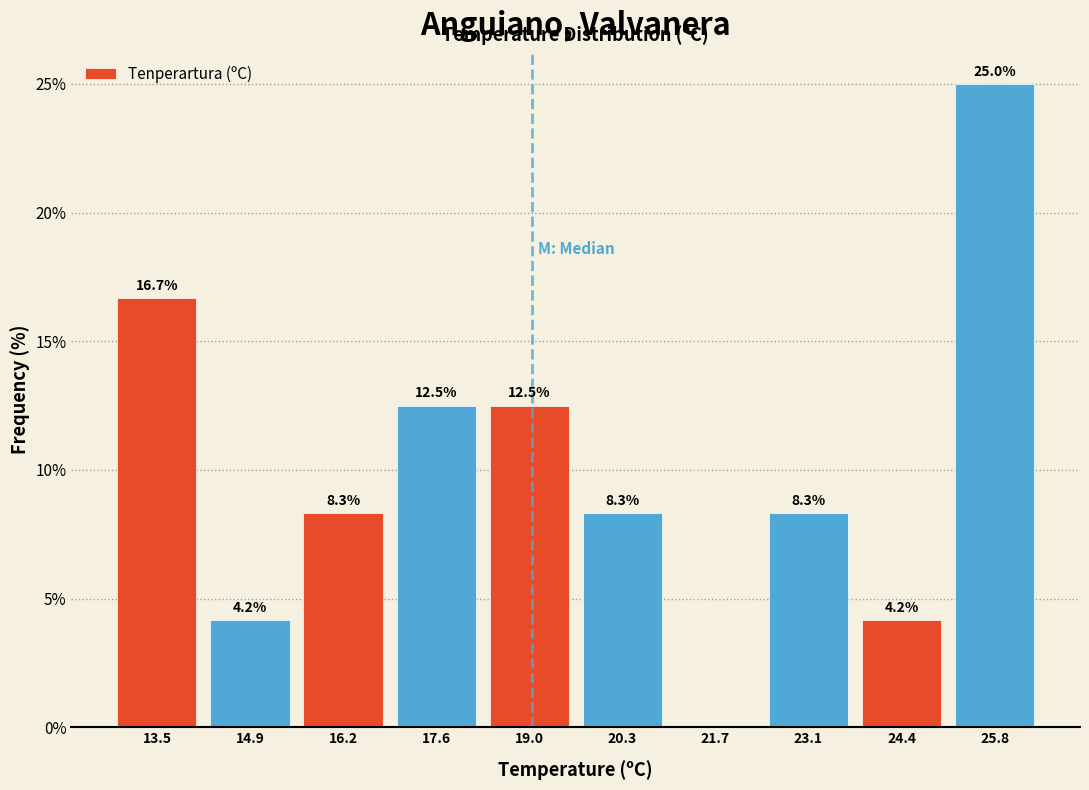

Which range on the x-axis has the tallest bar?

25.2 to 26.6